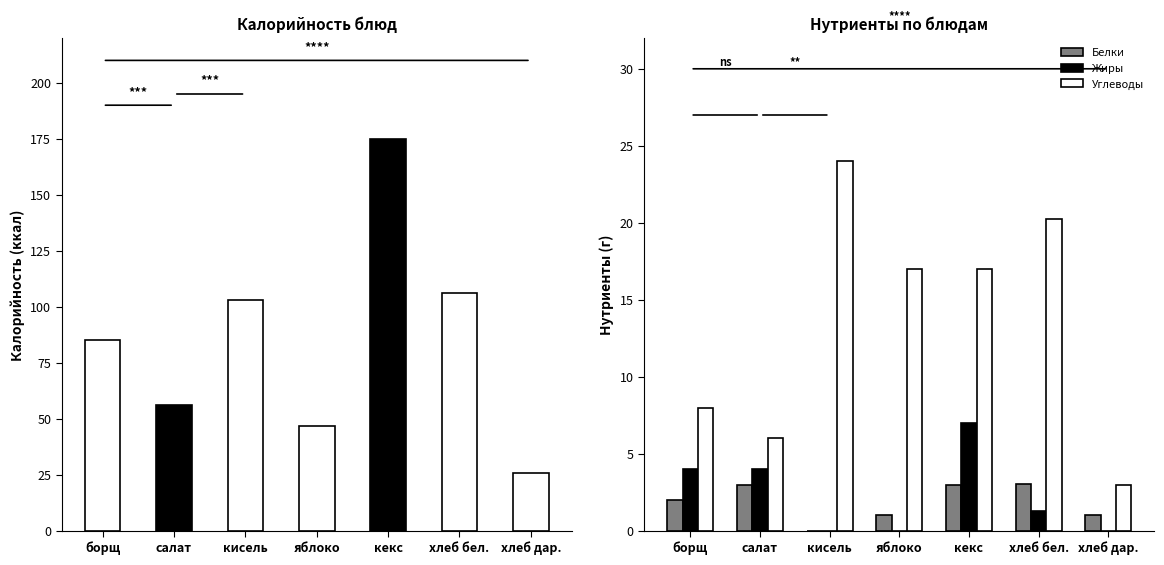

Where does the Белки series first go above 2?

салат